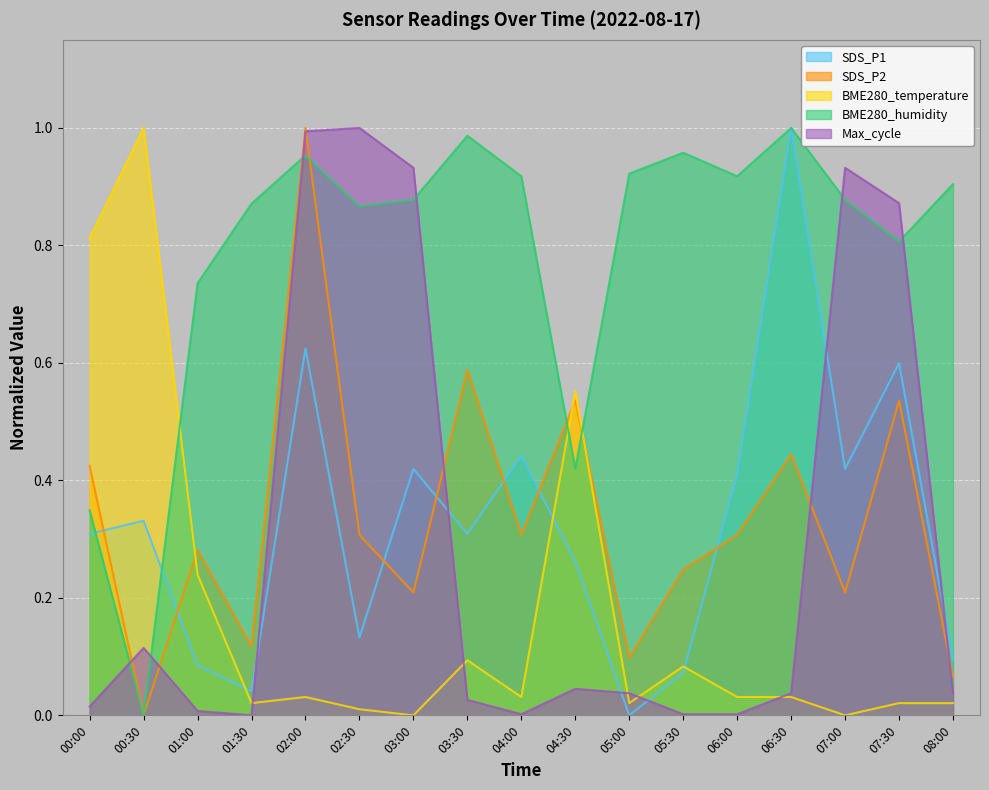

Rank the series by their maximum value, from highest to lowest.

SDS_P1, SDS_P2, BME280_temperature, BME280_humidity, Max_cycle